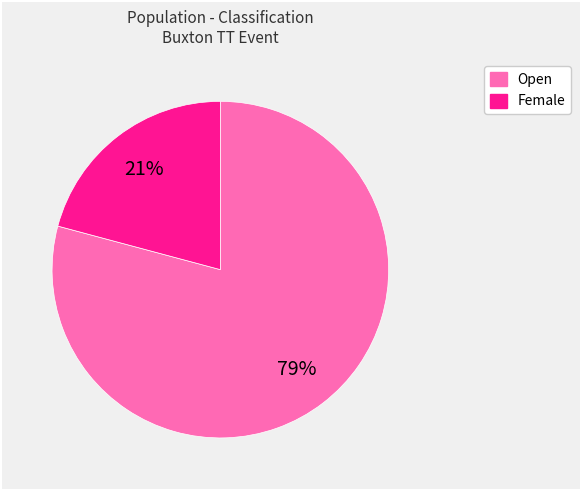

Count the number of slices in the pie.

2